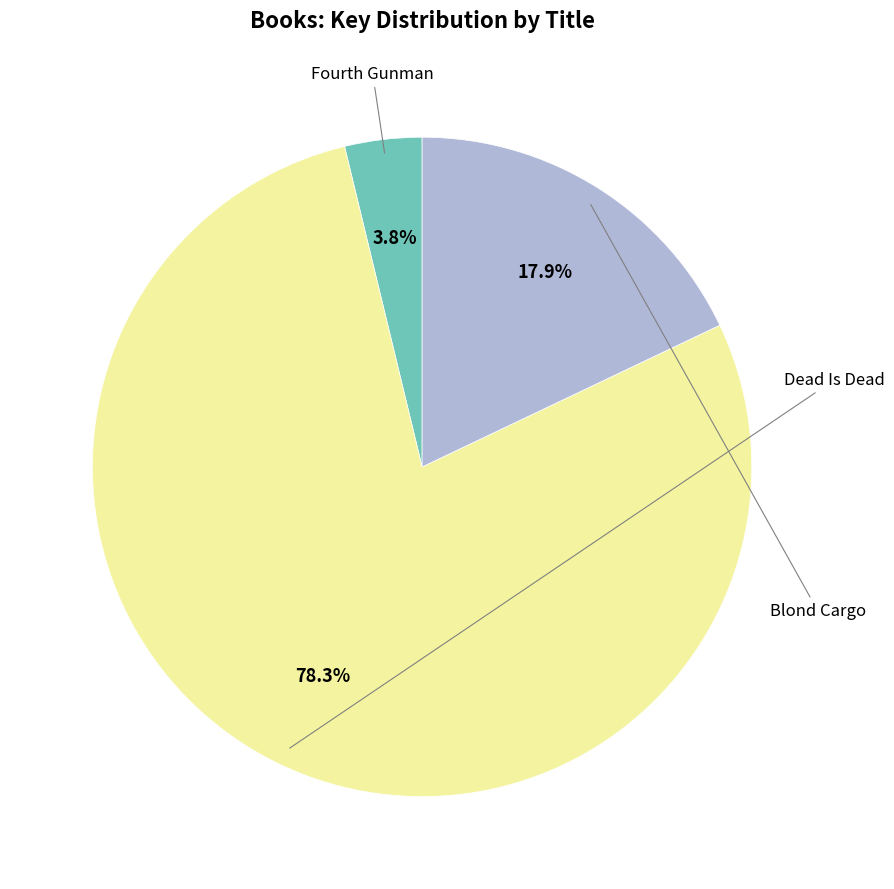

Does any single category account for the majority?

Yes